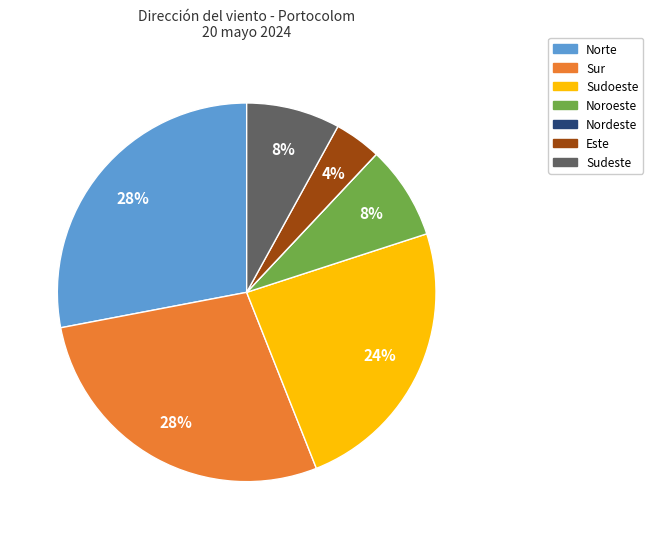

Do Norte and Noroeste together represent more than half of the pie?

No